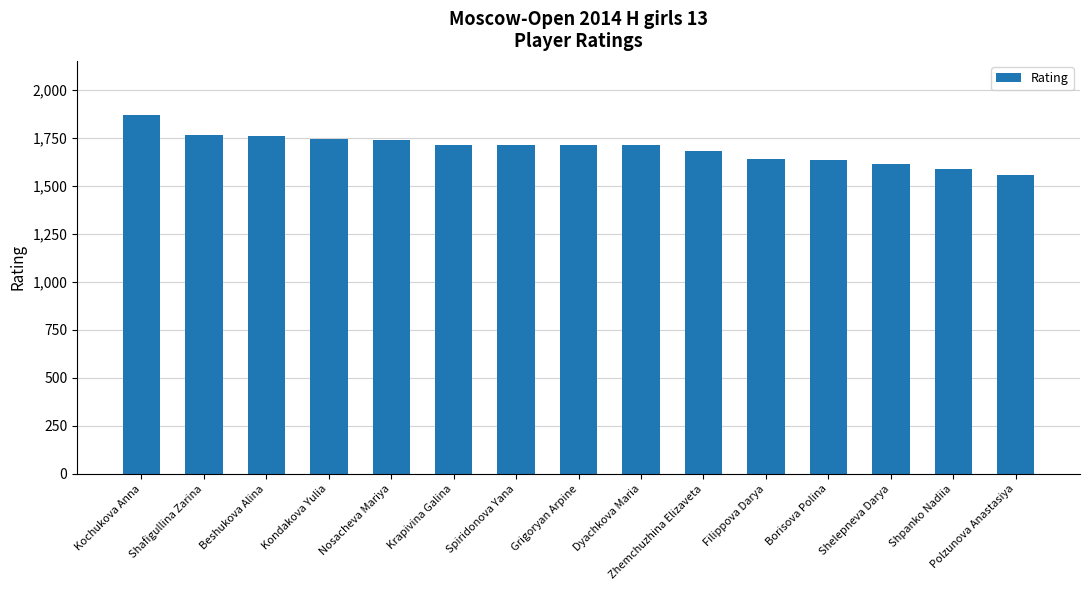

What is the difference between the maximum and minimum values?

311